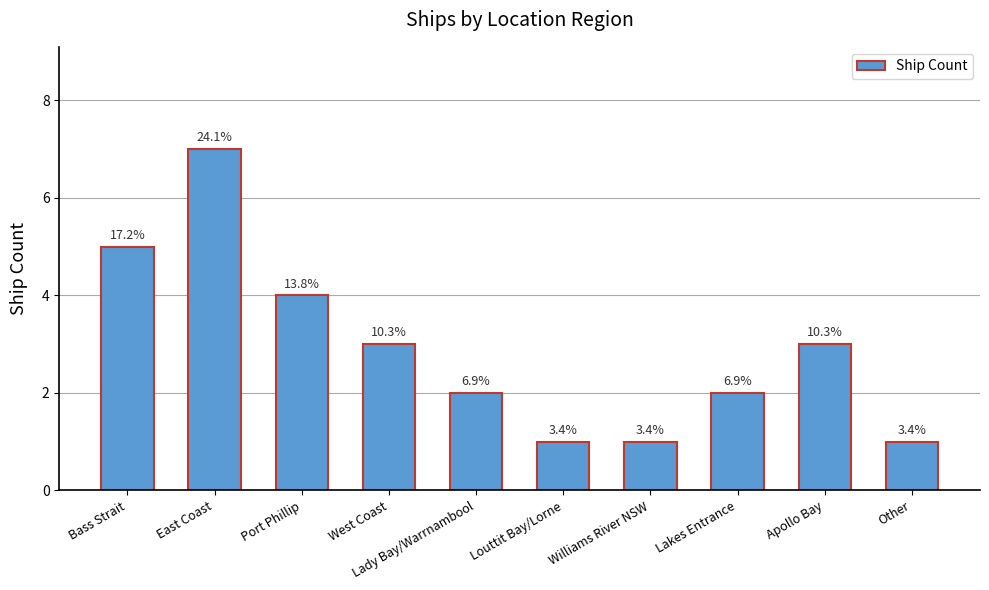

How many bars are there in total?

10